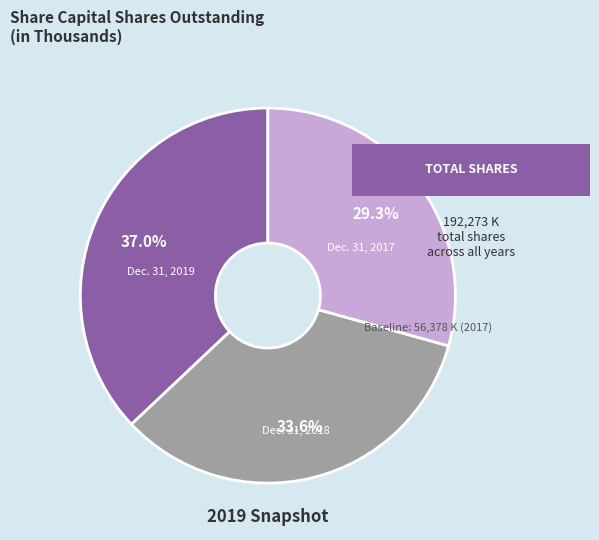

Is Dec. 31, 2017 the majority of the pie?

No